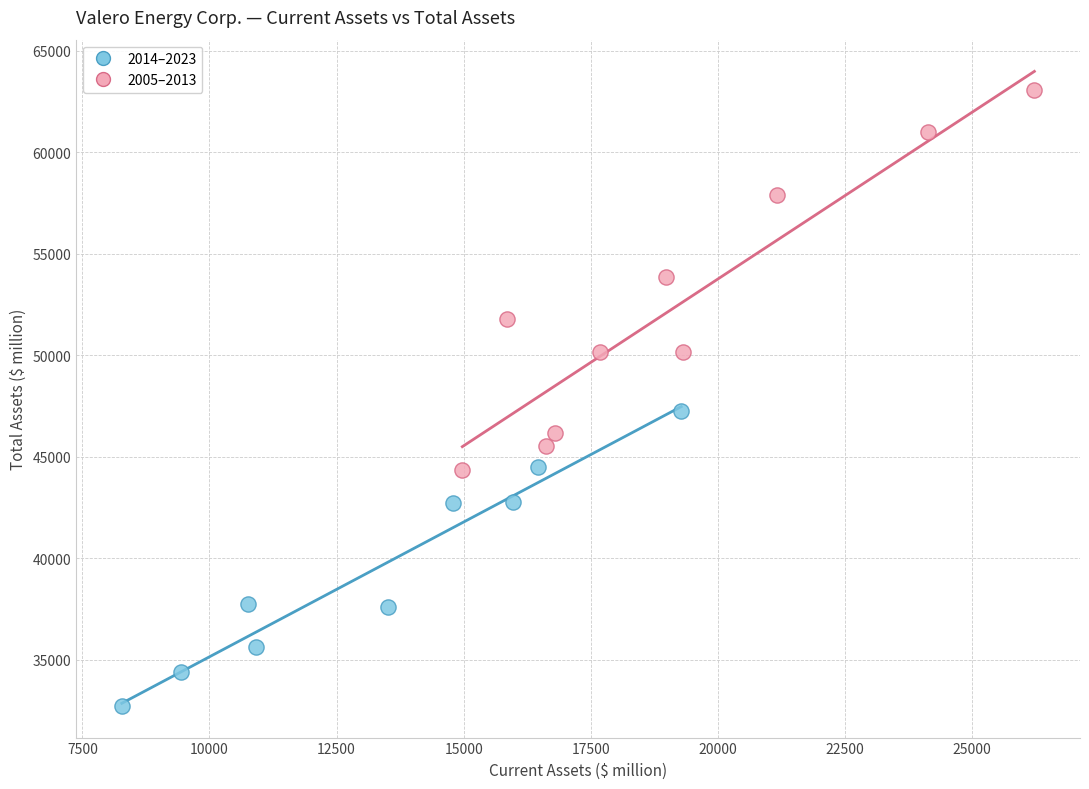

Which series has the widest spread of Y values?

2005–2013